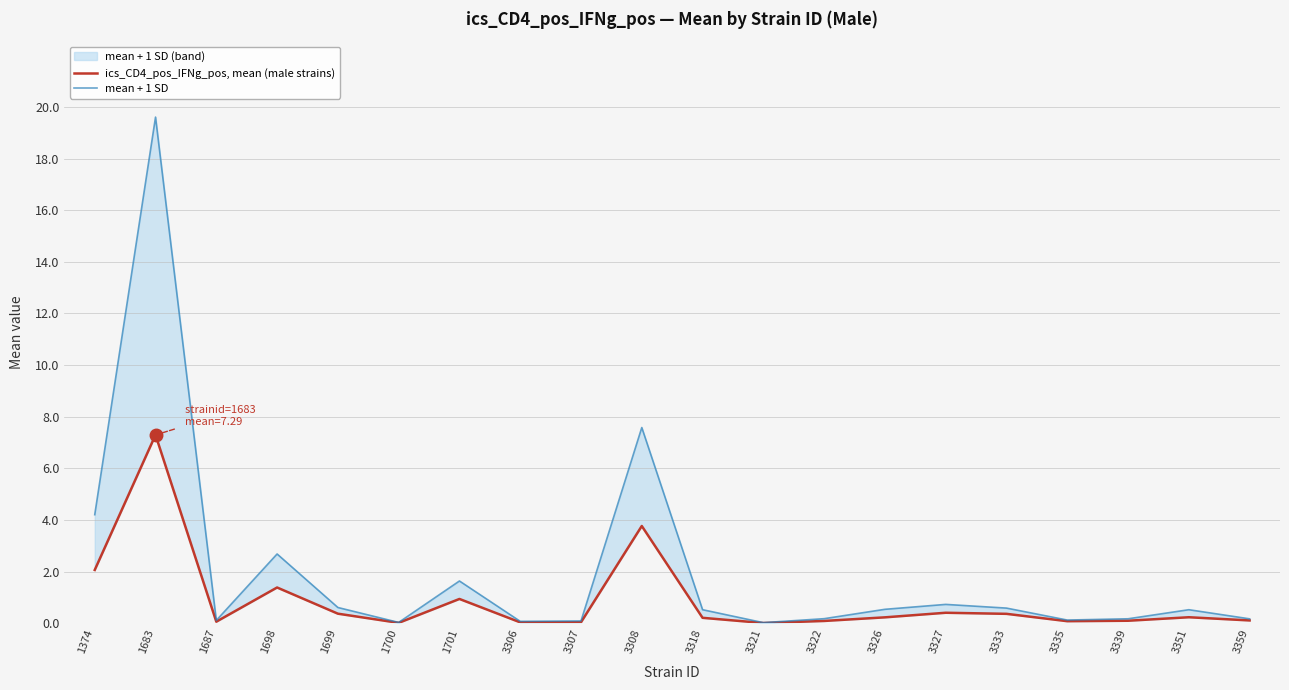

How many lines are shown in the chart?

2